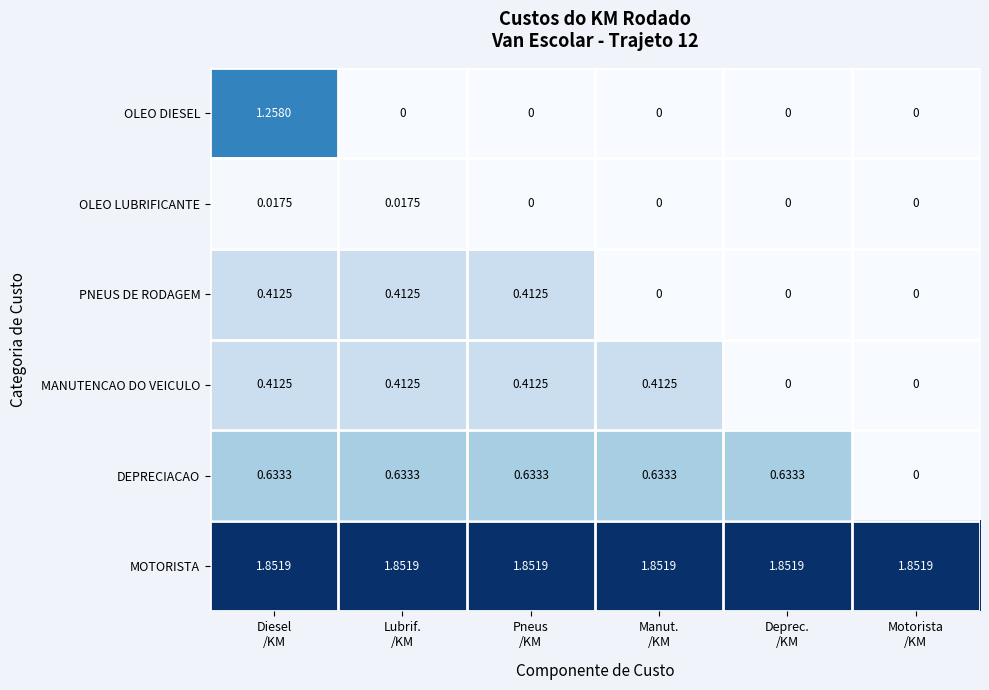

Which series has the widest spread of values?

OLEO DIESEL